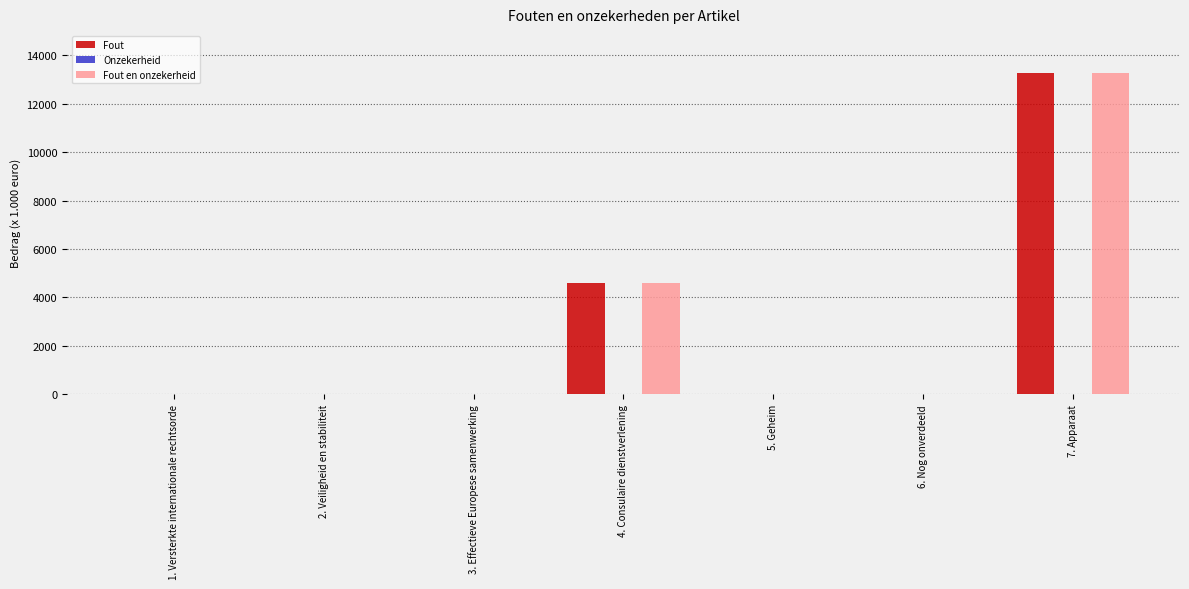

The Fout en onzekerheid series shows 0 at 6. Nog onverdeeld. True or false?

True